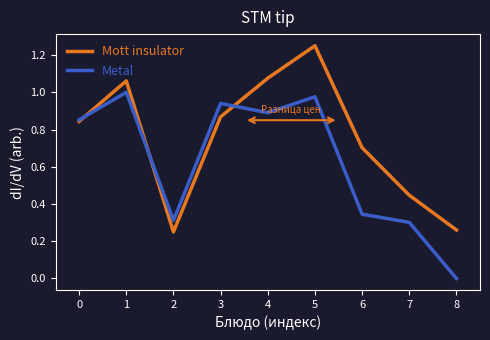

Rank the series by their average value, from highest to lowest.

Mott insulator, Metal